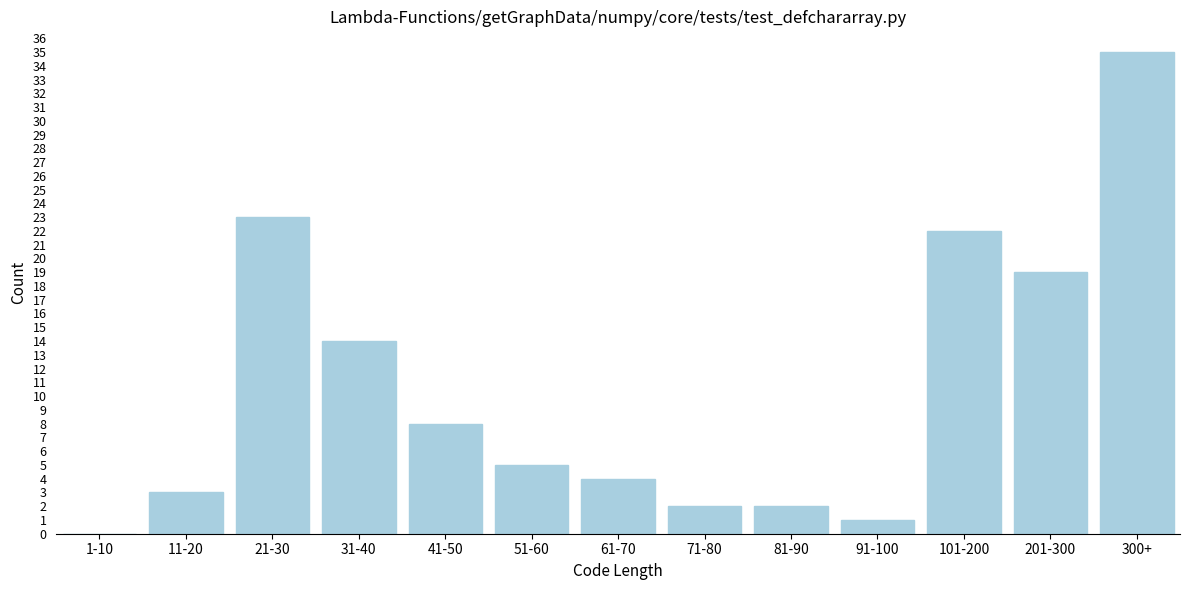

Reading left to right, what are all the values shown in this chart?

1-10=0	11-20=3	21-30=23	31-40=14	41-50=8	51-60=5	61-70=4	71-80=2	81-90=2	91-100=1	101-200=22	201-300=19	300+=35